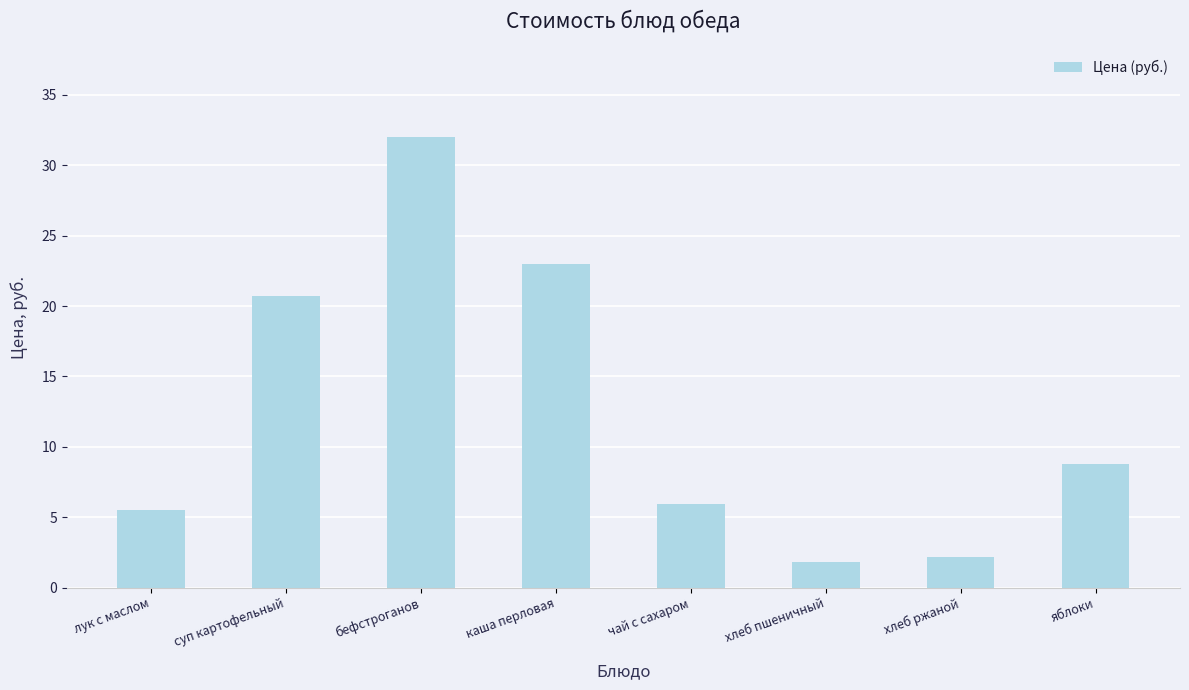

Does the chart contain stacked bars?

No